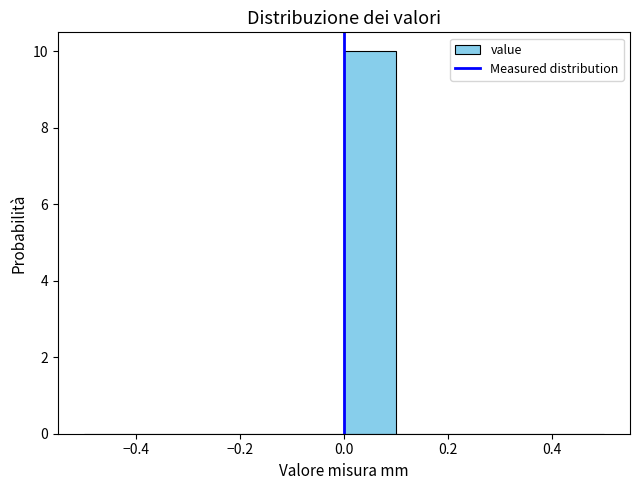

What is the height of the bar covering 0.0 to 0.1 on the x-axis? The values are not printed on the chart, so give them approximately, as read against the axis.

10